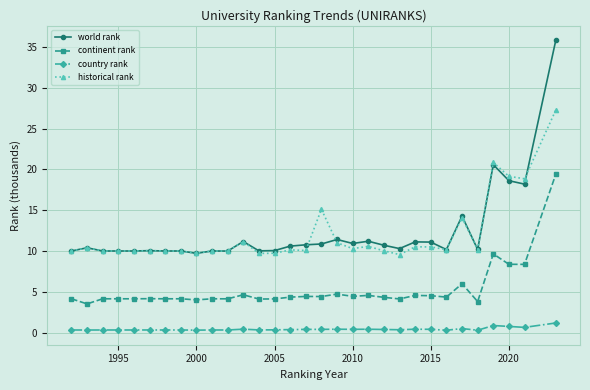

Rank the series by their maximum value, from highest to lowest.

world rank, historical rank, continent rank, country rank